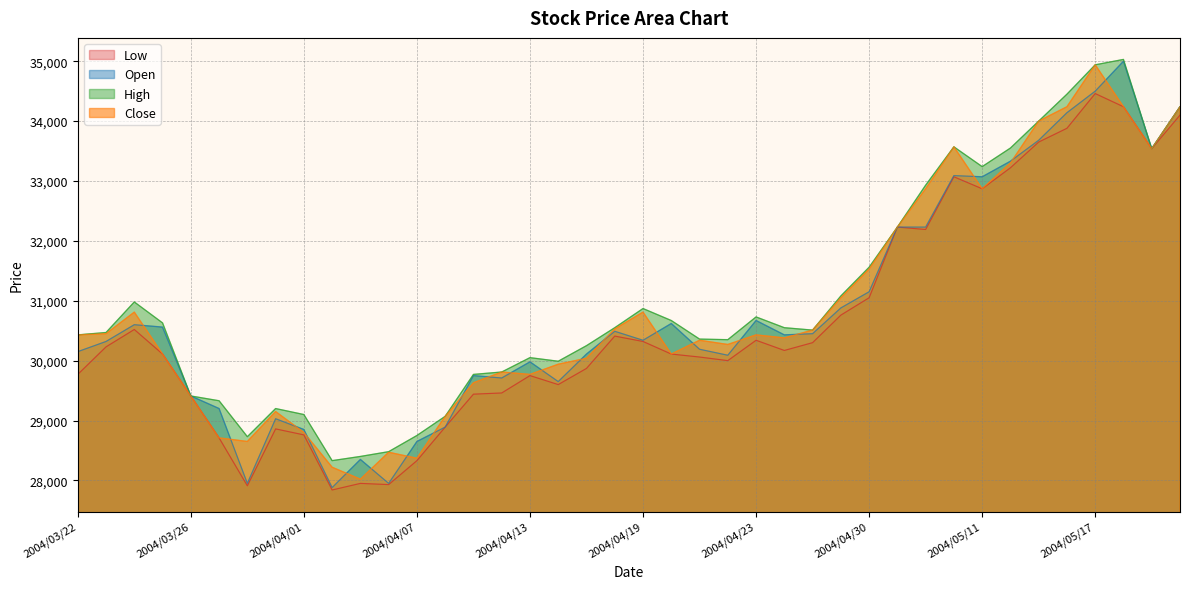

What is the difference between the maximum and minimum values in the Low series?

6620